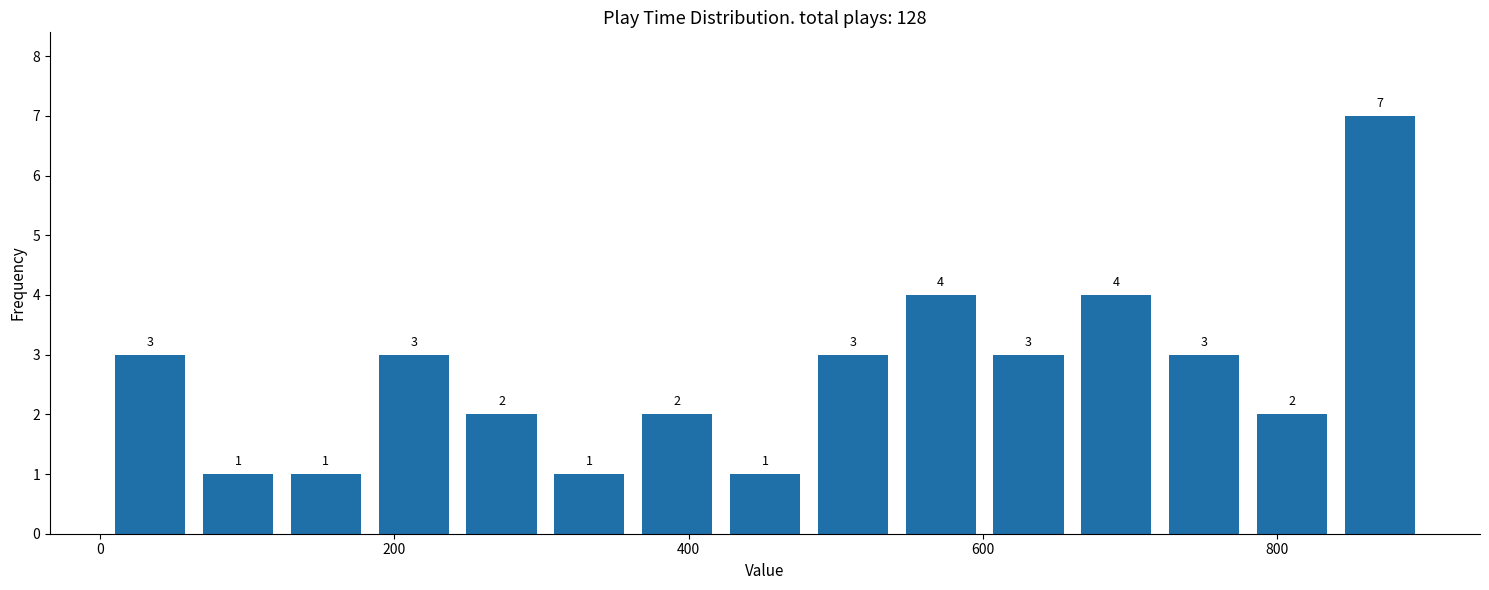

Around what value on the x-axis is the tallest bar? Give the approximate position of its centre, as read against the axis.

880